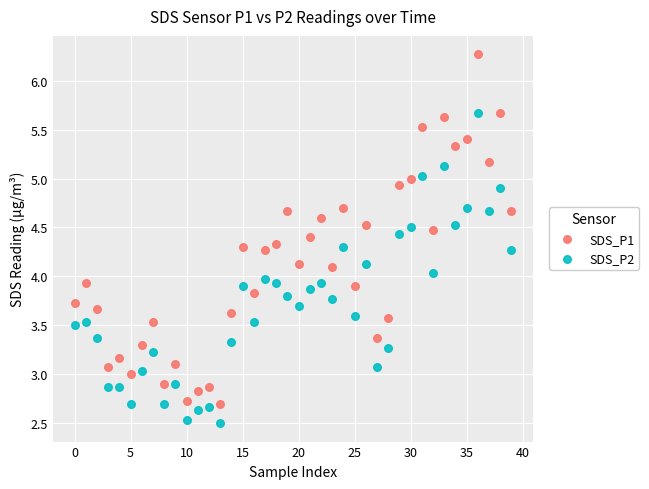

Across all data points, what is the range of Y values (max minus min)?

3.8